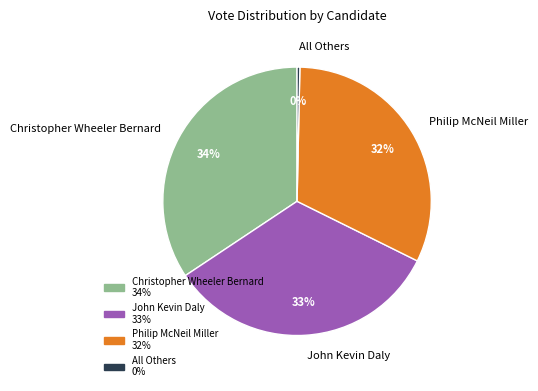

Is there any slice that represents more than half of the pie?

No